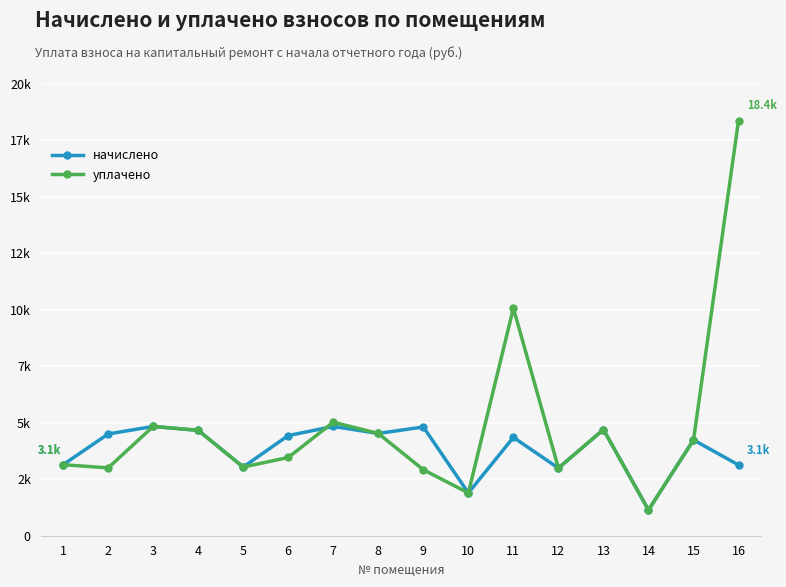

Rank the series by their average value, from highest to lowest.

уплачено, начислено